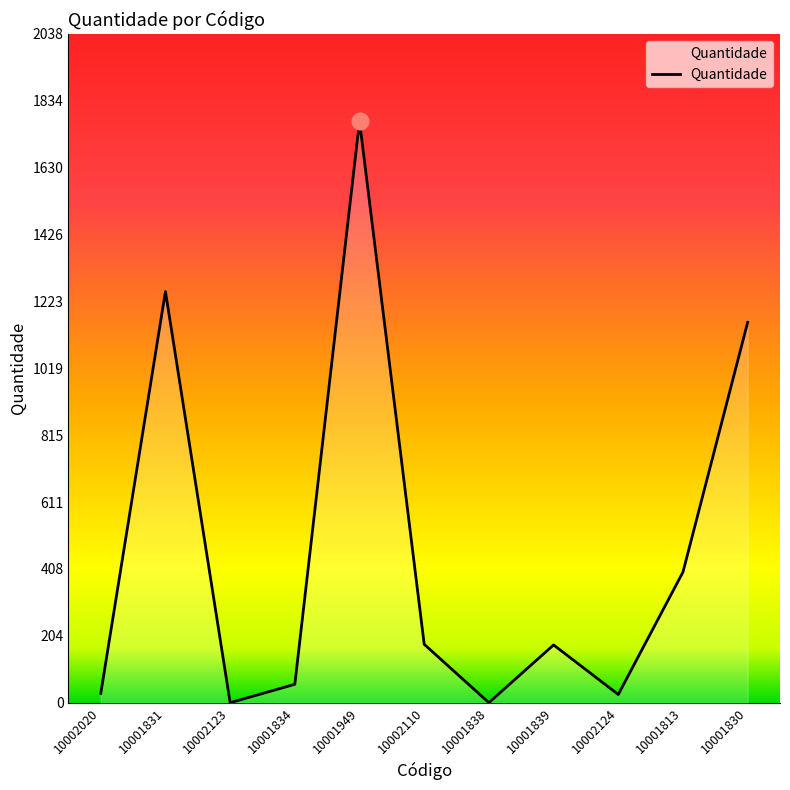

How many values are below 176?

5